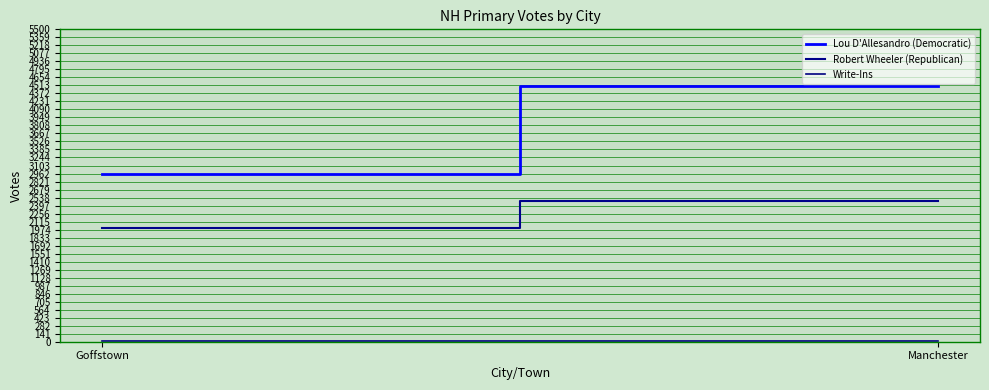

Which series changed the most between Goffstown and Manchester?

Lou D'Allesandro (Democratic)